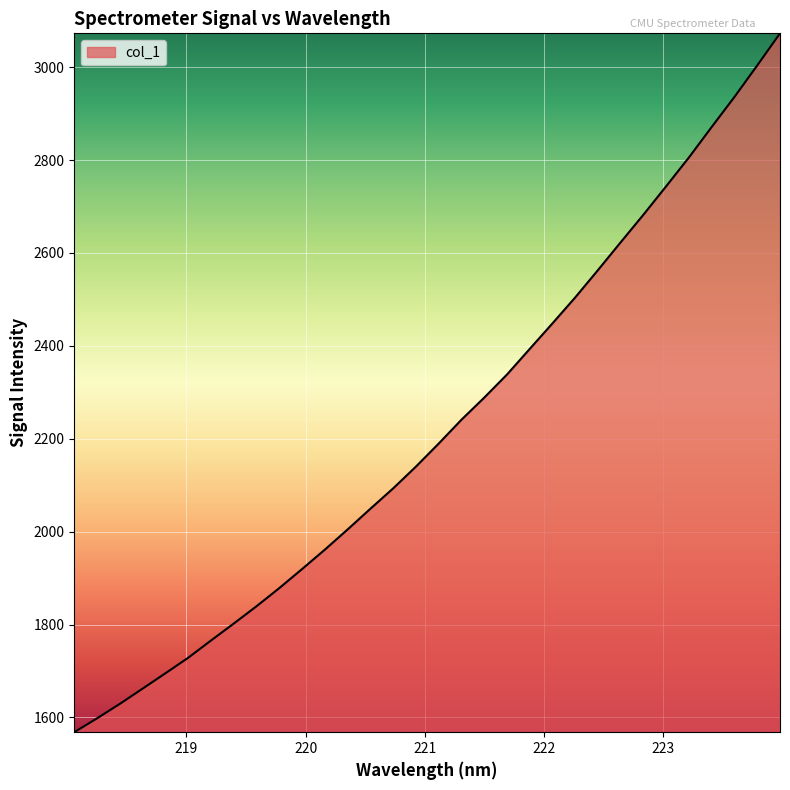

What is the difference between the maximum and minimum values?

1504.8